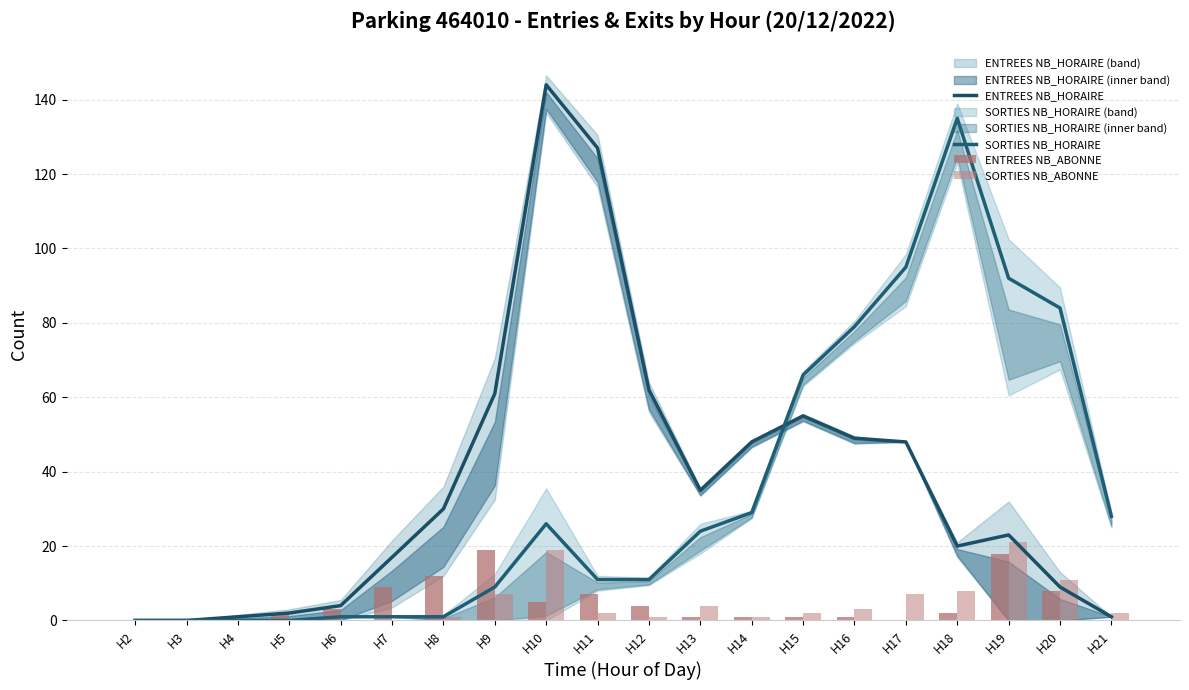

The value of ENTREES NB_ABONNE at H6 is 3. True or false?

True